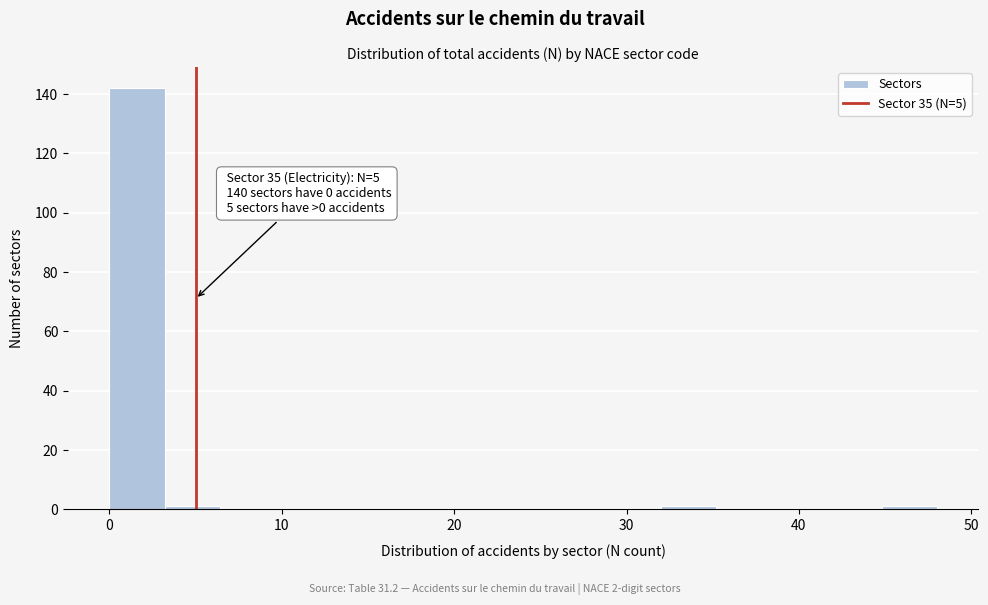

Around what value on the x-axis is the tallest bar? Give the approximate position of its centre, as read against the axis.

2